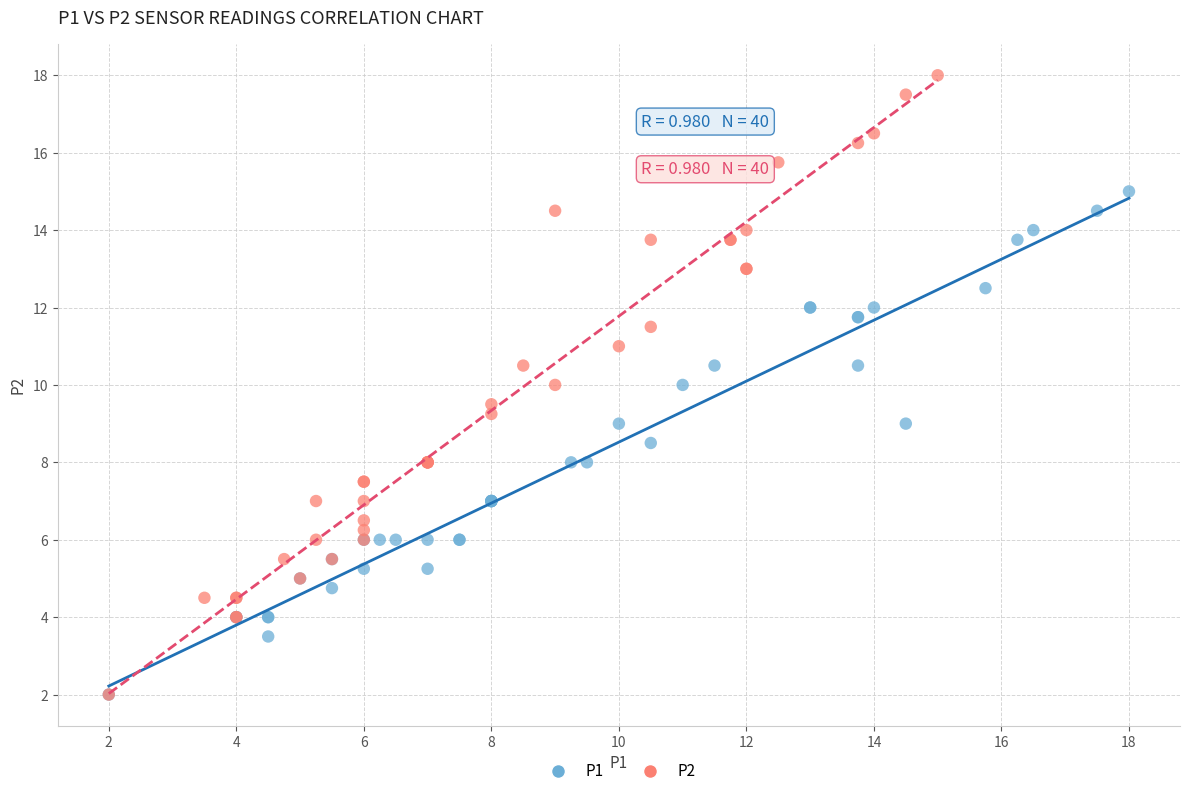

Which series reaches the maximum Y coordinate?

P2